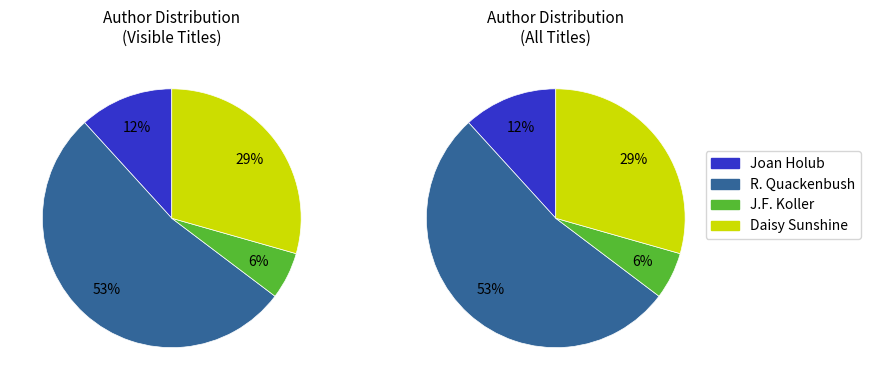

True or false: Robert Quackenbush accounts for 71% of the total.

False